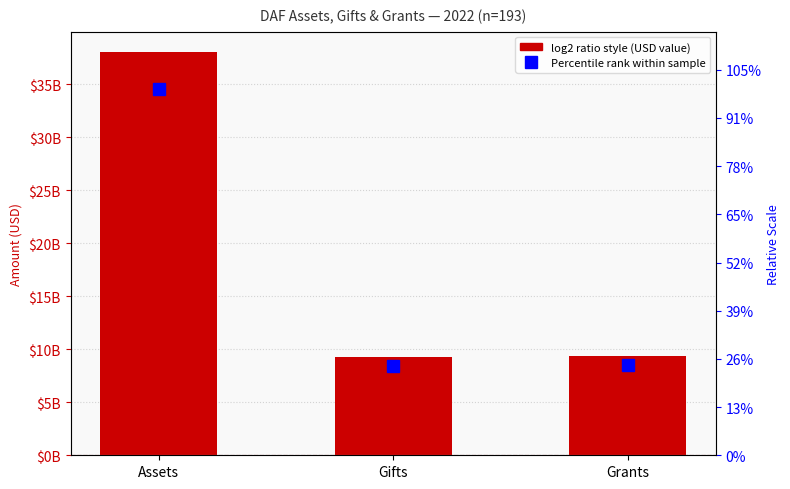

What is the value of the 2nd bar from the left?

9232315036.2